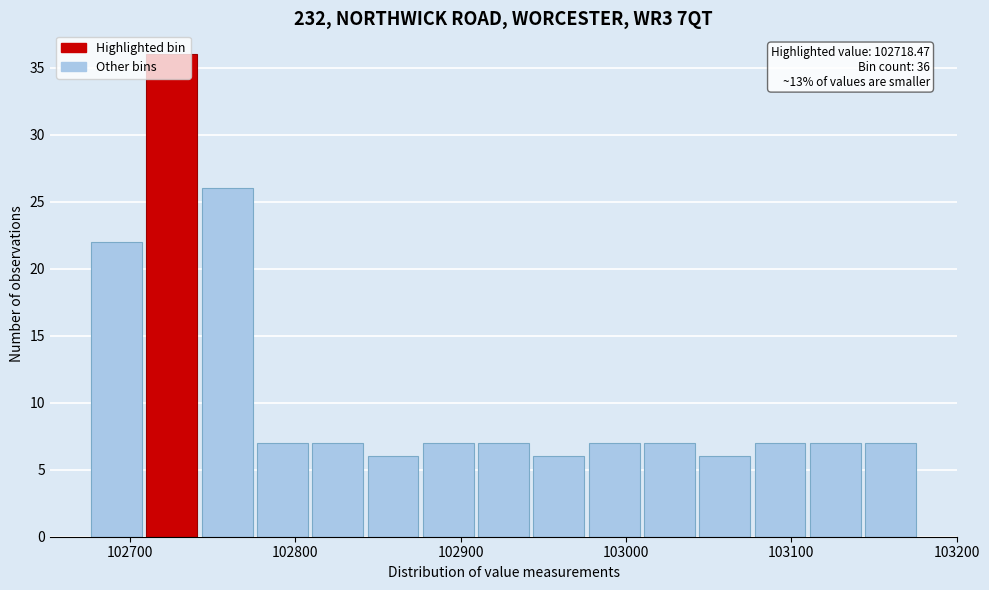

Read against the x-axis, roughly where is the centre of the tallest bar?

102730